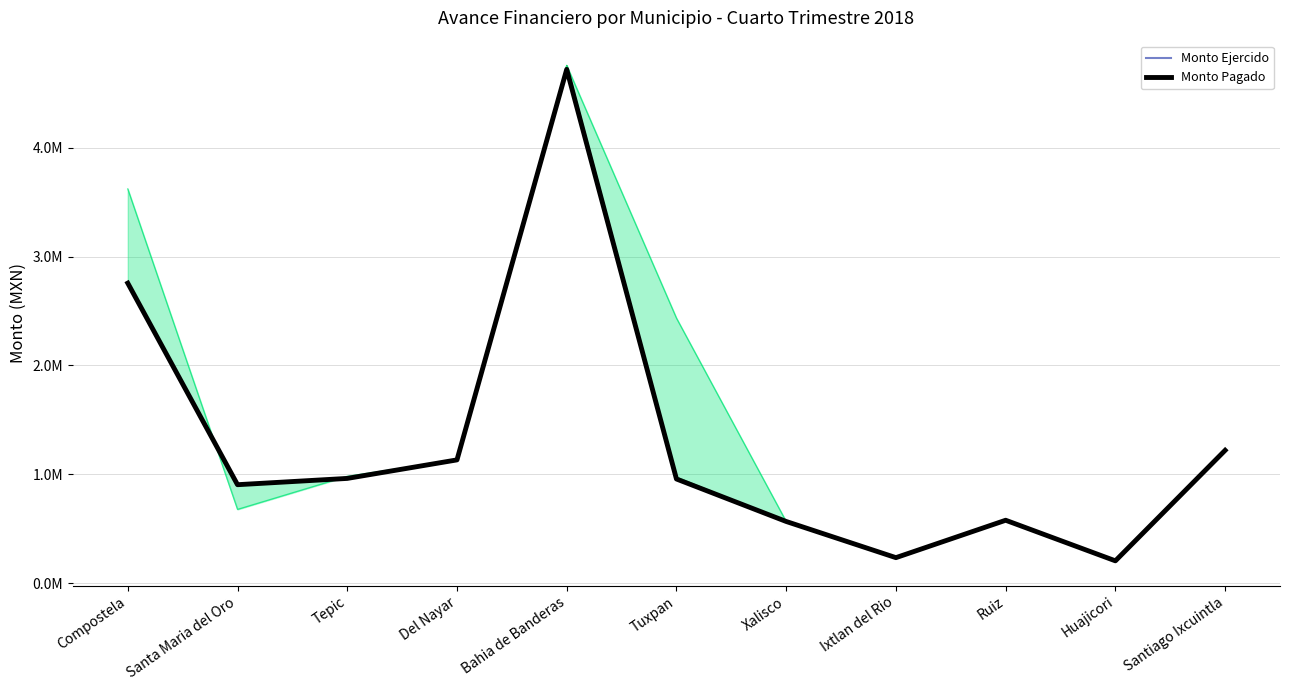

Which label corresponds to the smallest value in the chart?

Huajicori